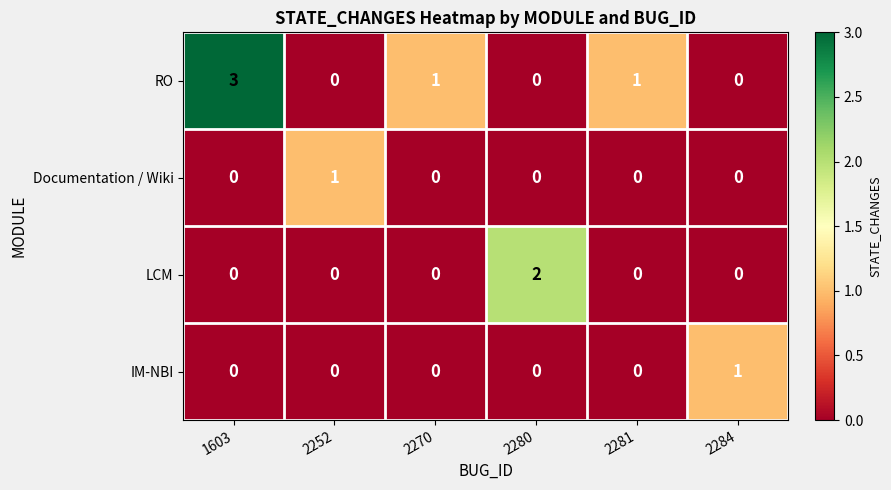

At which category does the chart reach its peak across all series?

1603